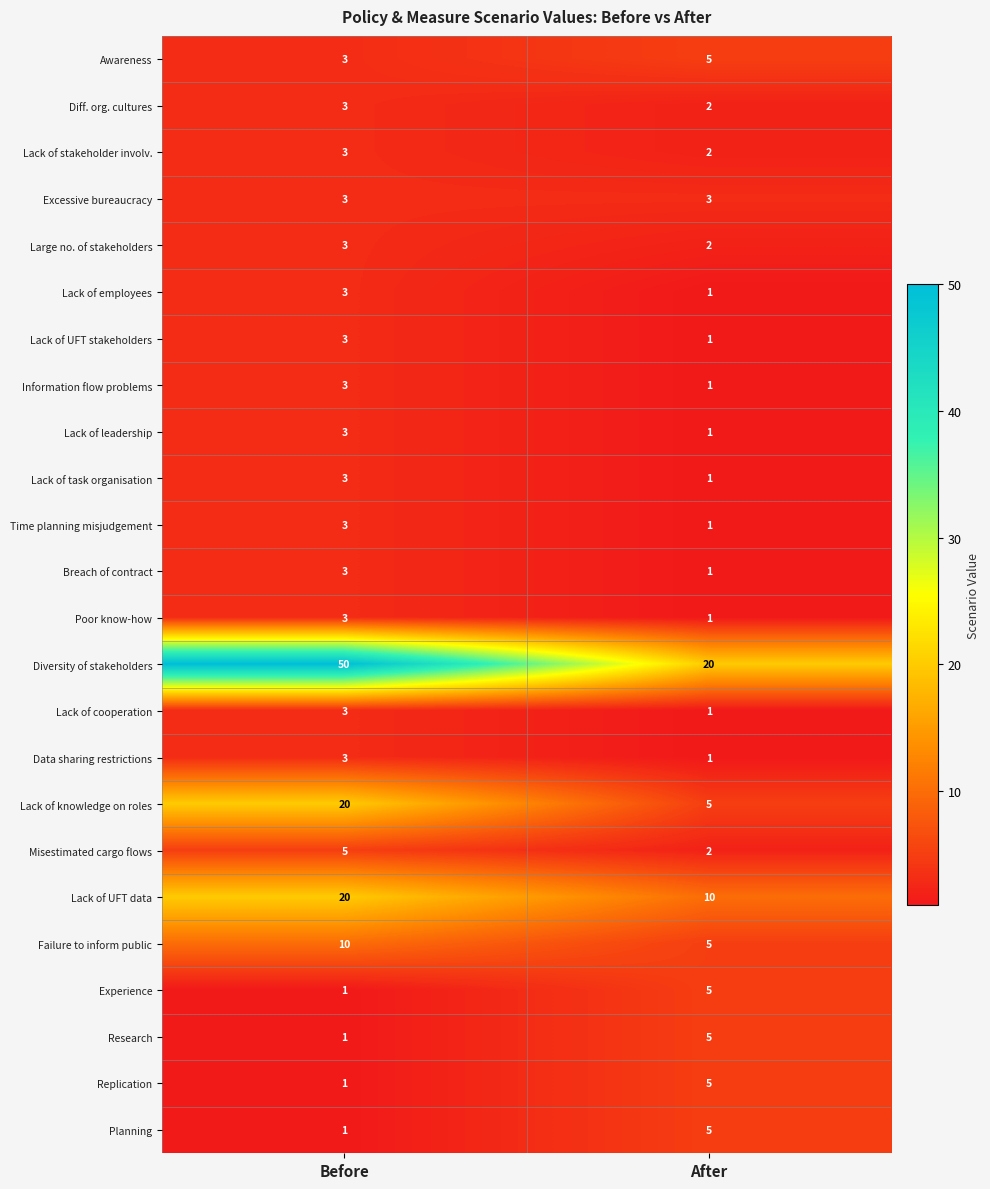

What is the sum of all Lack of UFT stakeholders values?

4